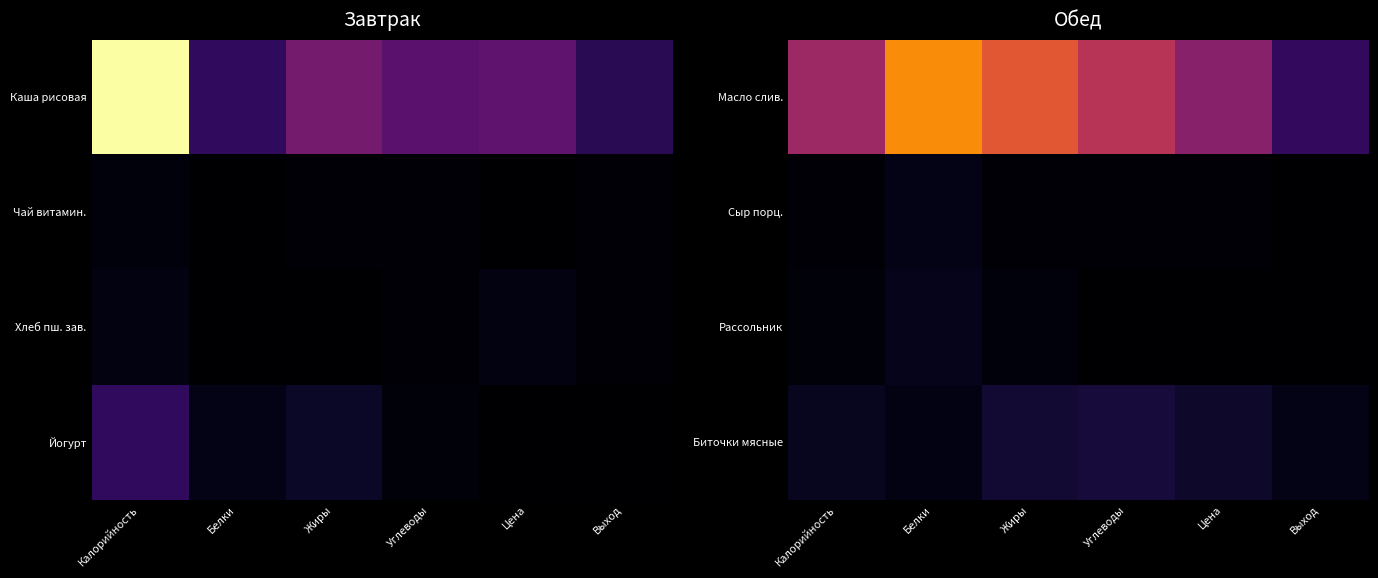

At how many categories does at least one series exceed 53?

5